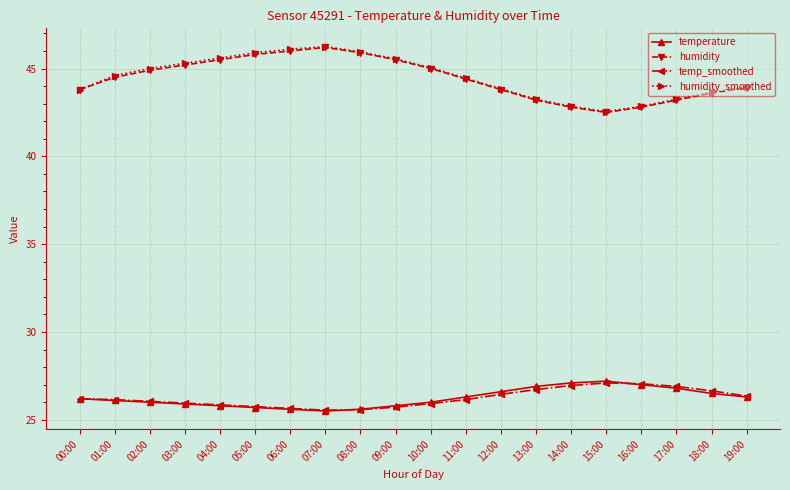

What is the difference between the maximum and minimum values in the humidity_smoothed series?

3.7